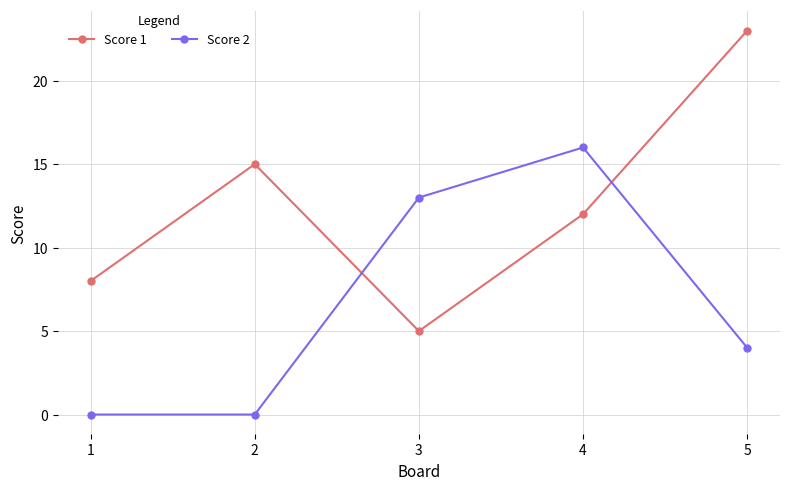

How many times do Score 2 and Score 1 cross each other?

2